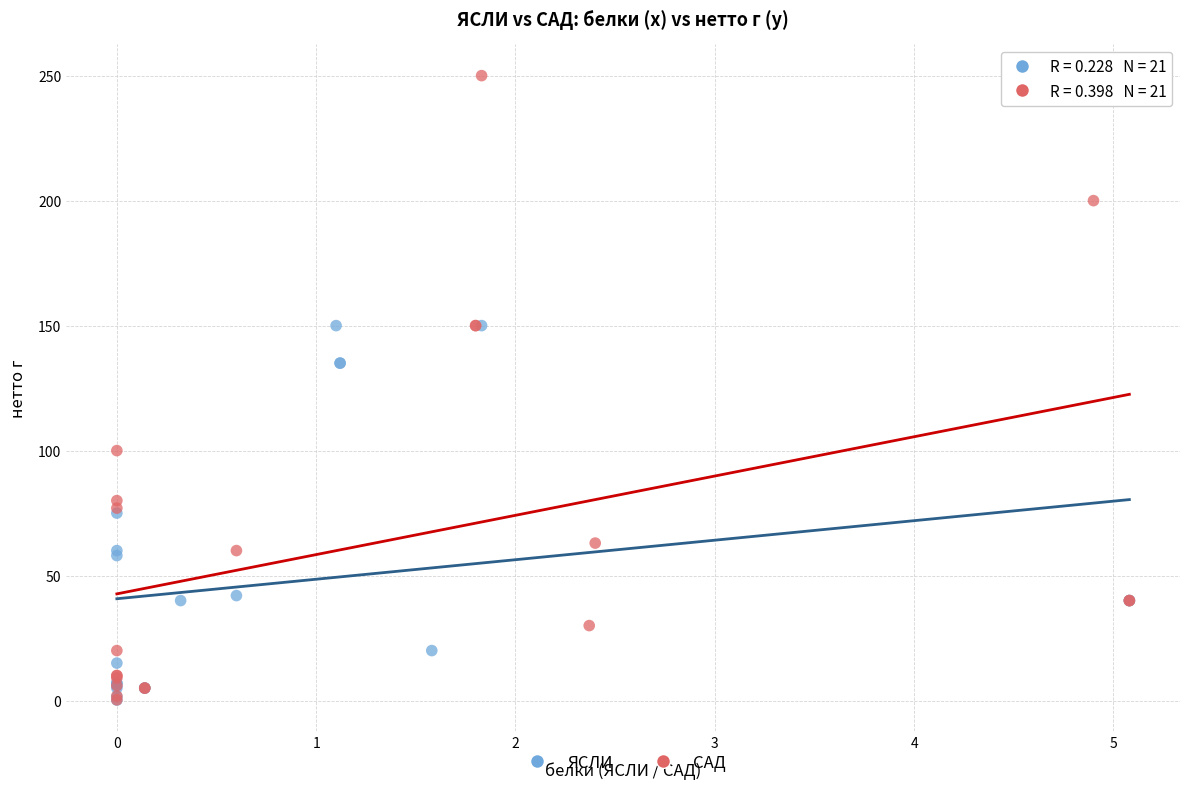

Which series has the largest Y range (max minus min)?

САД